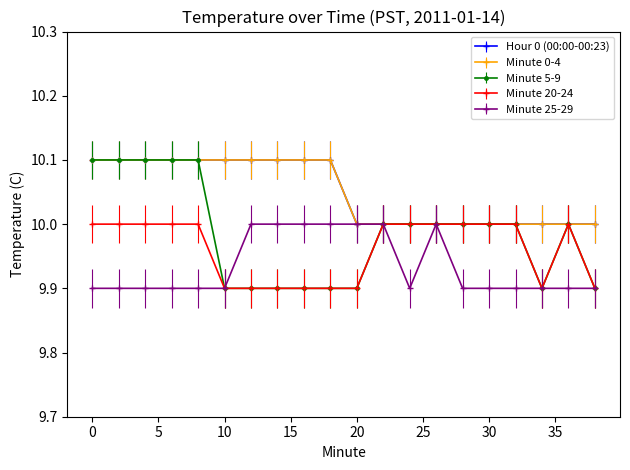

Is this an area chart (filled region under the line)?

No